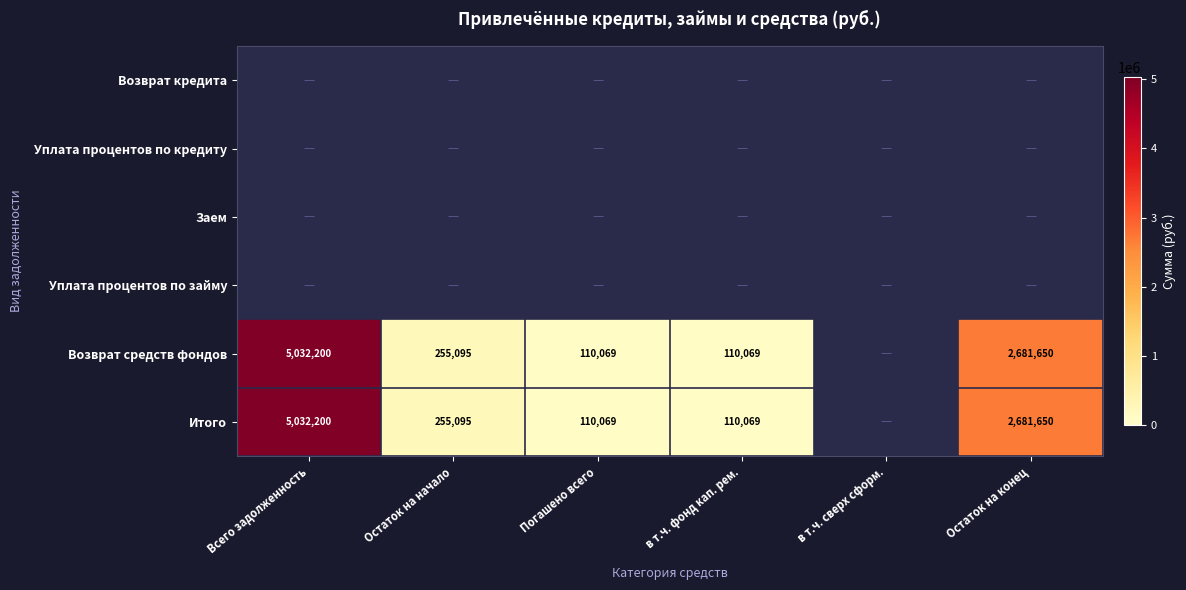

True or false: Итого has a value of 54230 at Погашено всего.

False